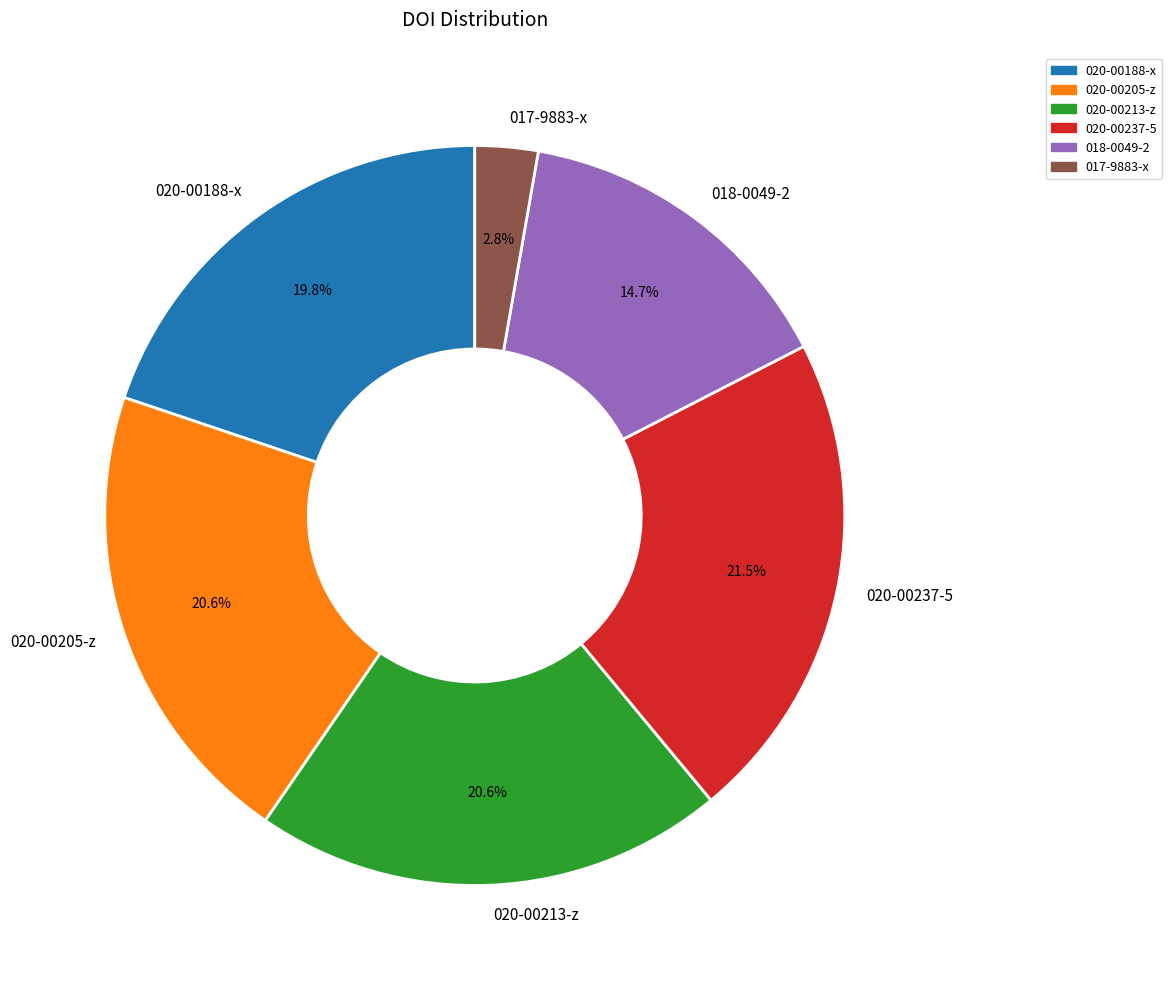

Is there a majority slice in this chart?

No